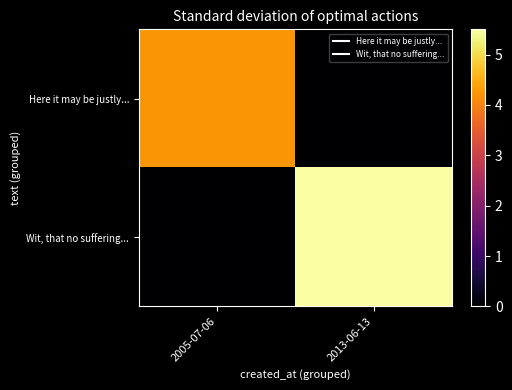

What is the maximum value shown in the chart?

5.5